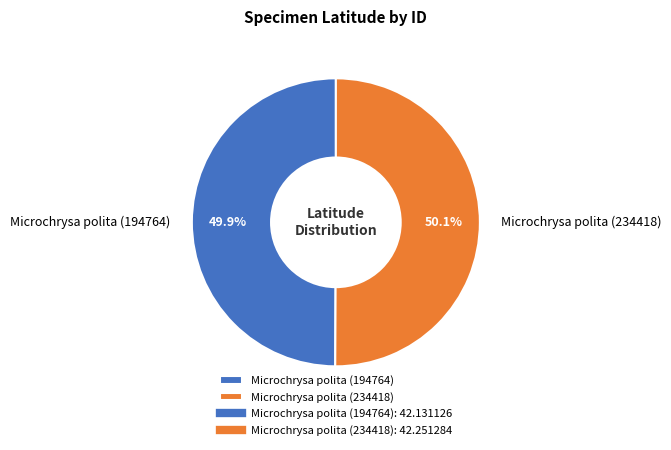

Approximately how many times larger is the value at Microchrysa polita (234418) compared to Microchrysa polita (194764)?

1.0